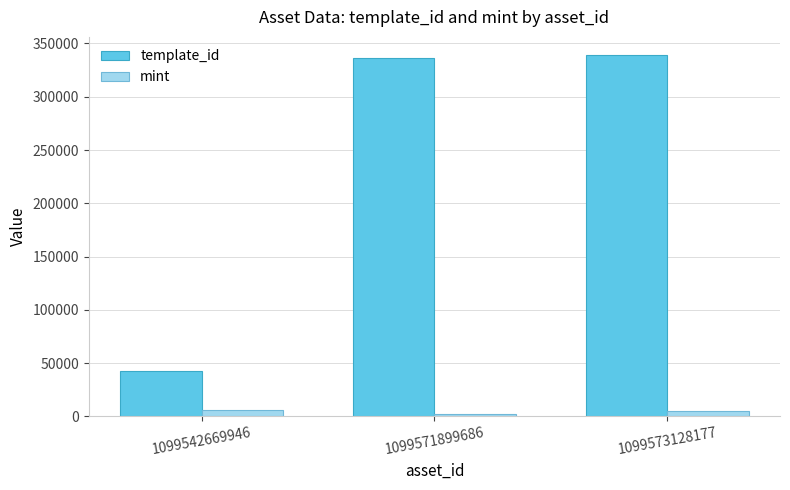

How many bars are there in each group?

2